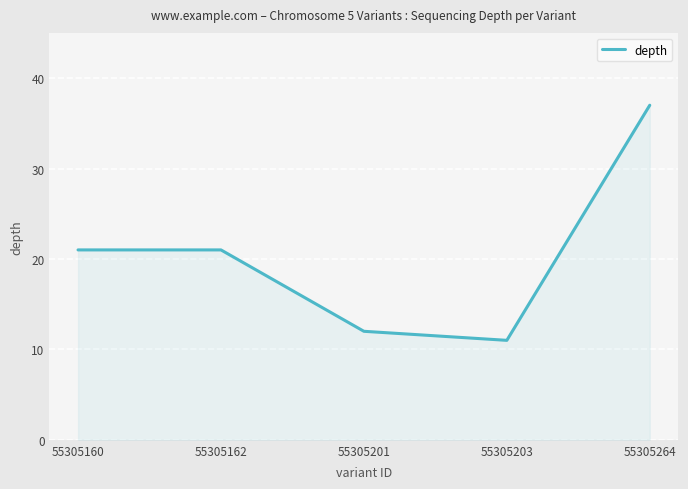

What is the sum of the values at 55305162 and 55305201?

33